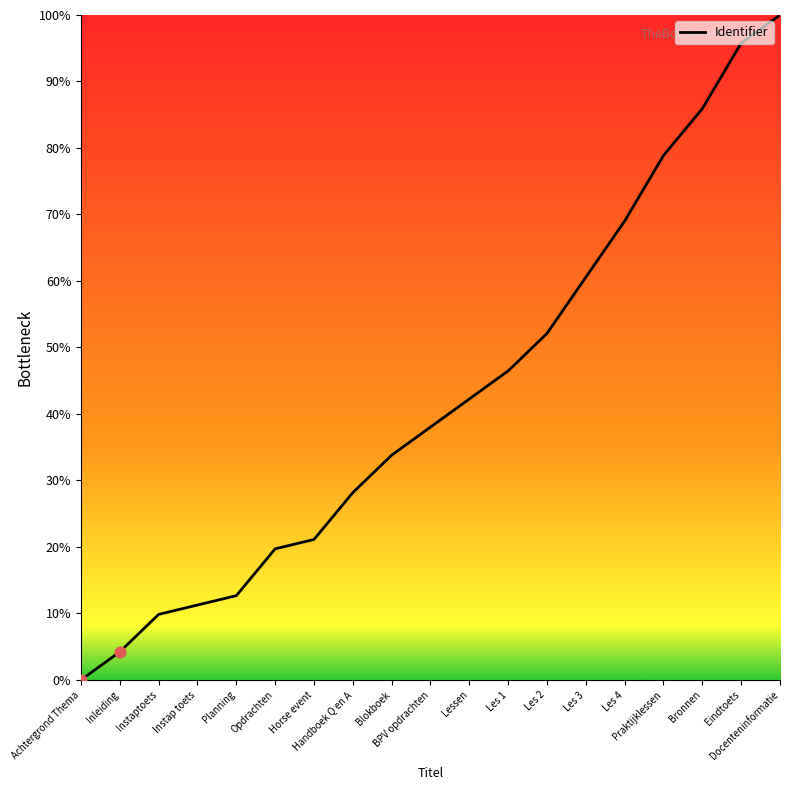

What is the ratio of the value at Les 2 to the value at Inleiding?

12.3